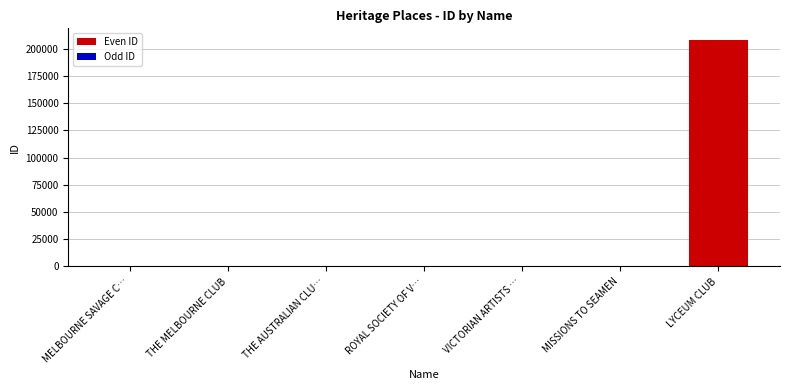

What is the ratio of the value at MISSIONS TO SEAMEN to the value at MELBOURNE SAVAGE CLUB?

1.1